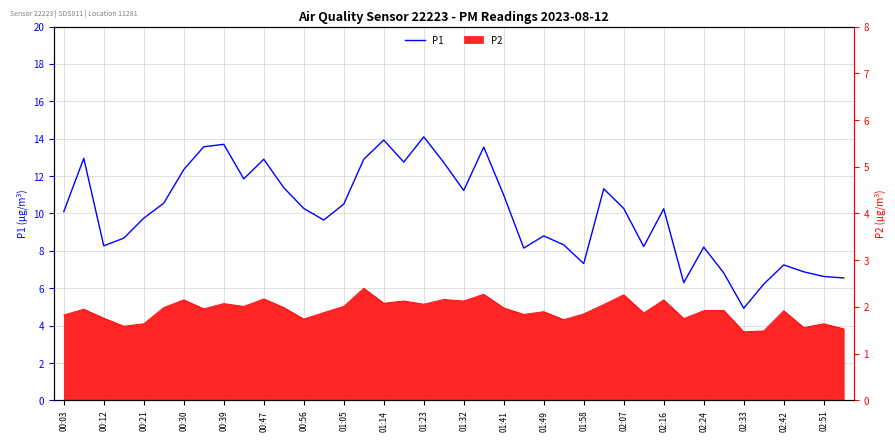

The chart shows a value of 4.1 at 02:51. True or false?

False